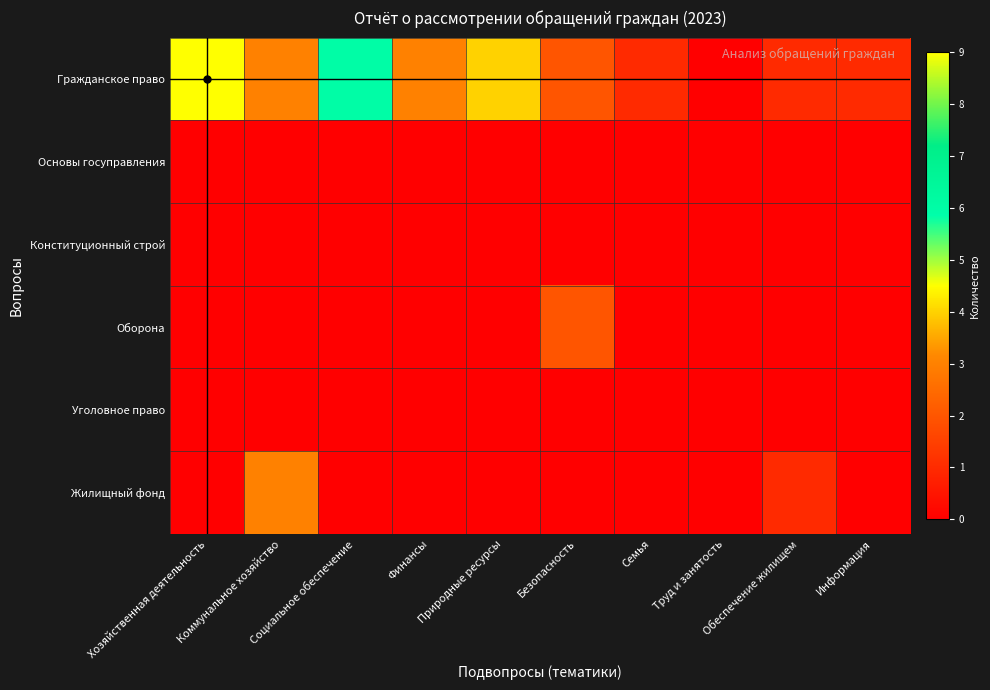

Which series has the largest range (max minus min)?

Гражданское право